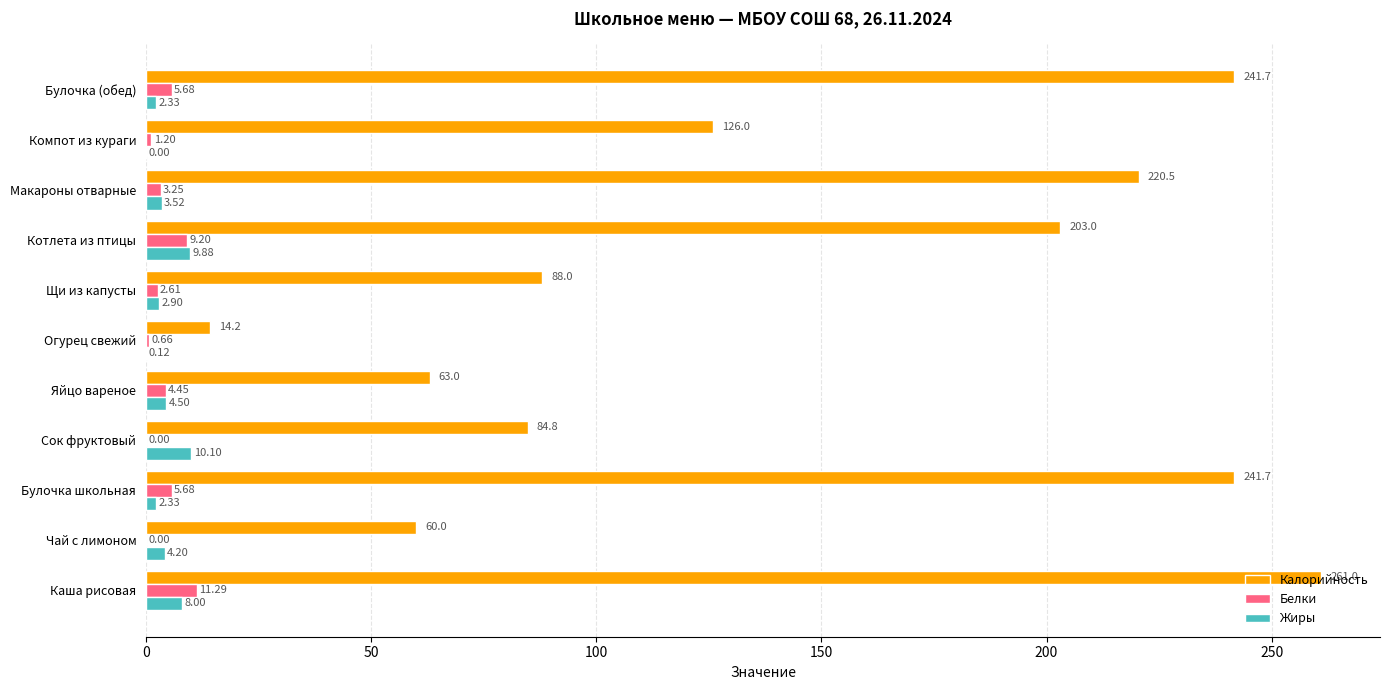

Between Булочка школьная and Щи из капусты, which series saw the biggest shift?

Калорийность